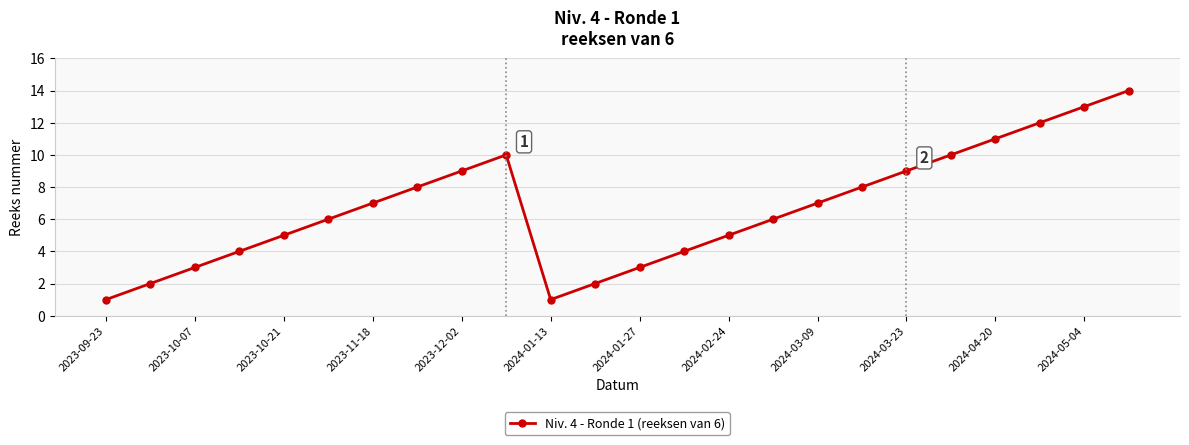

What is the difference between the second highest and second lowest values?

12